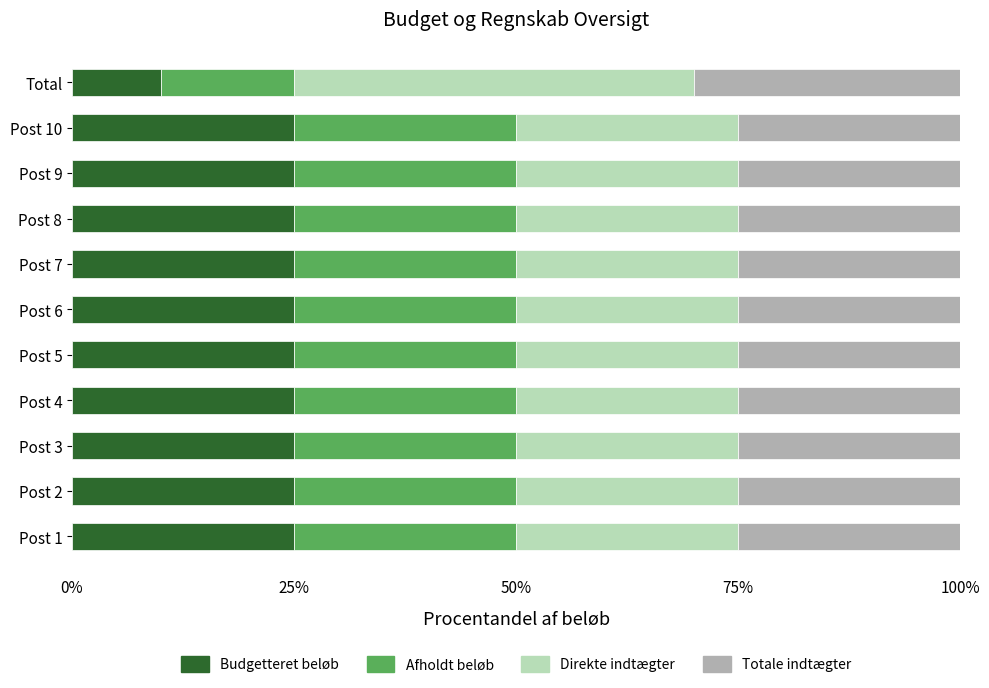

What is the difference between the maximum and minimum values in the Budgetteret beløb series?

15